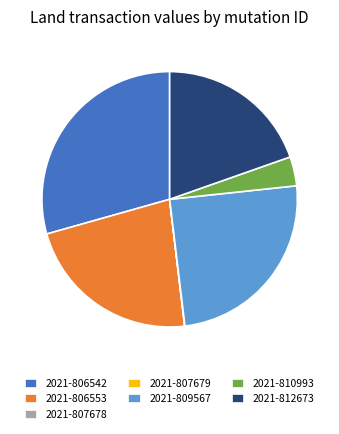

Which category has the biggest portion of the pie?

2021-806542